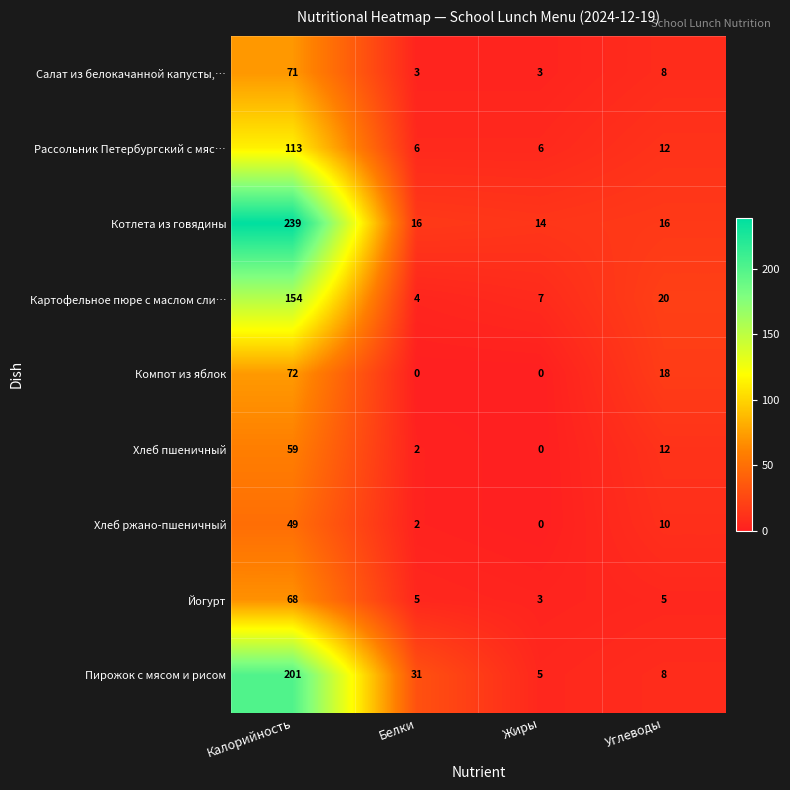

How many distinct data groups are displayed?

9